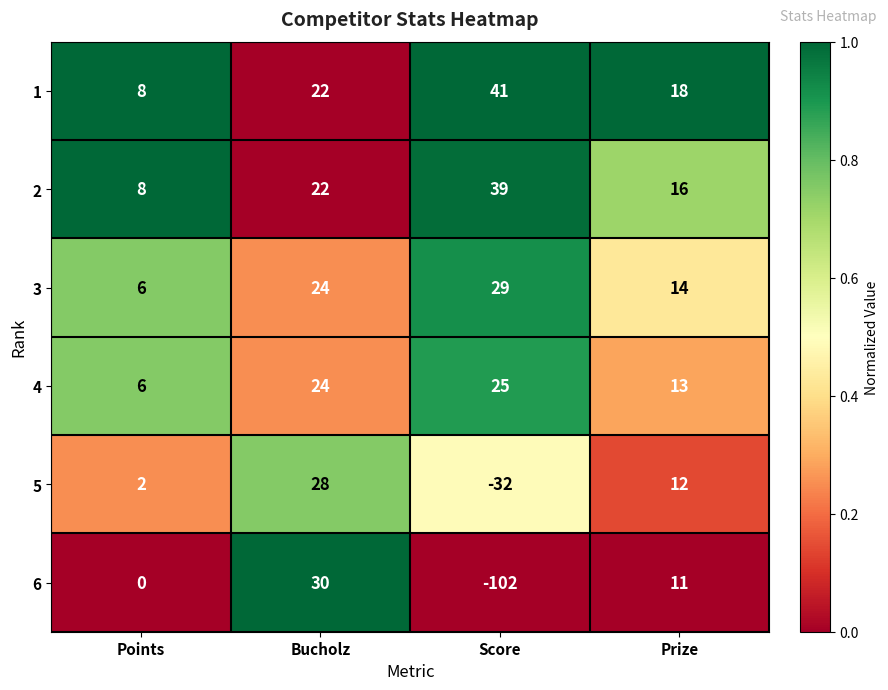

Which series has the largest total across all categories?

1